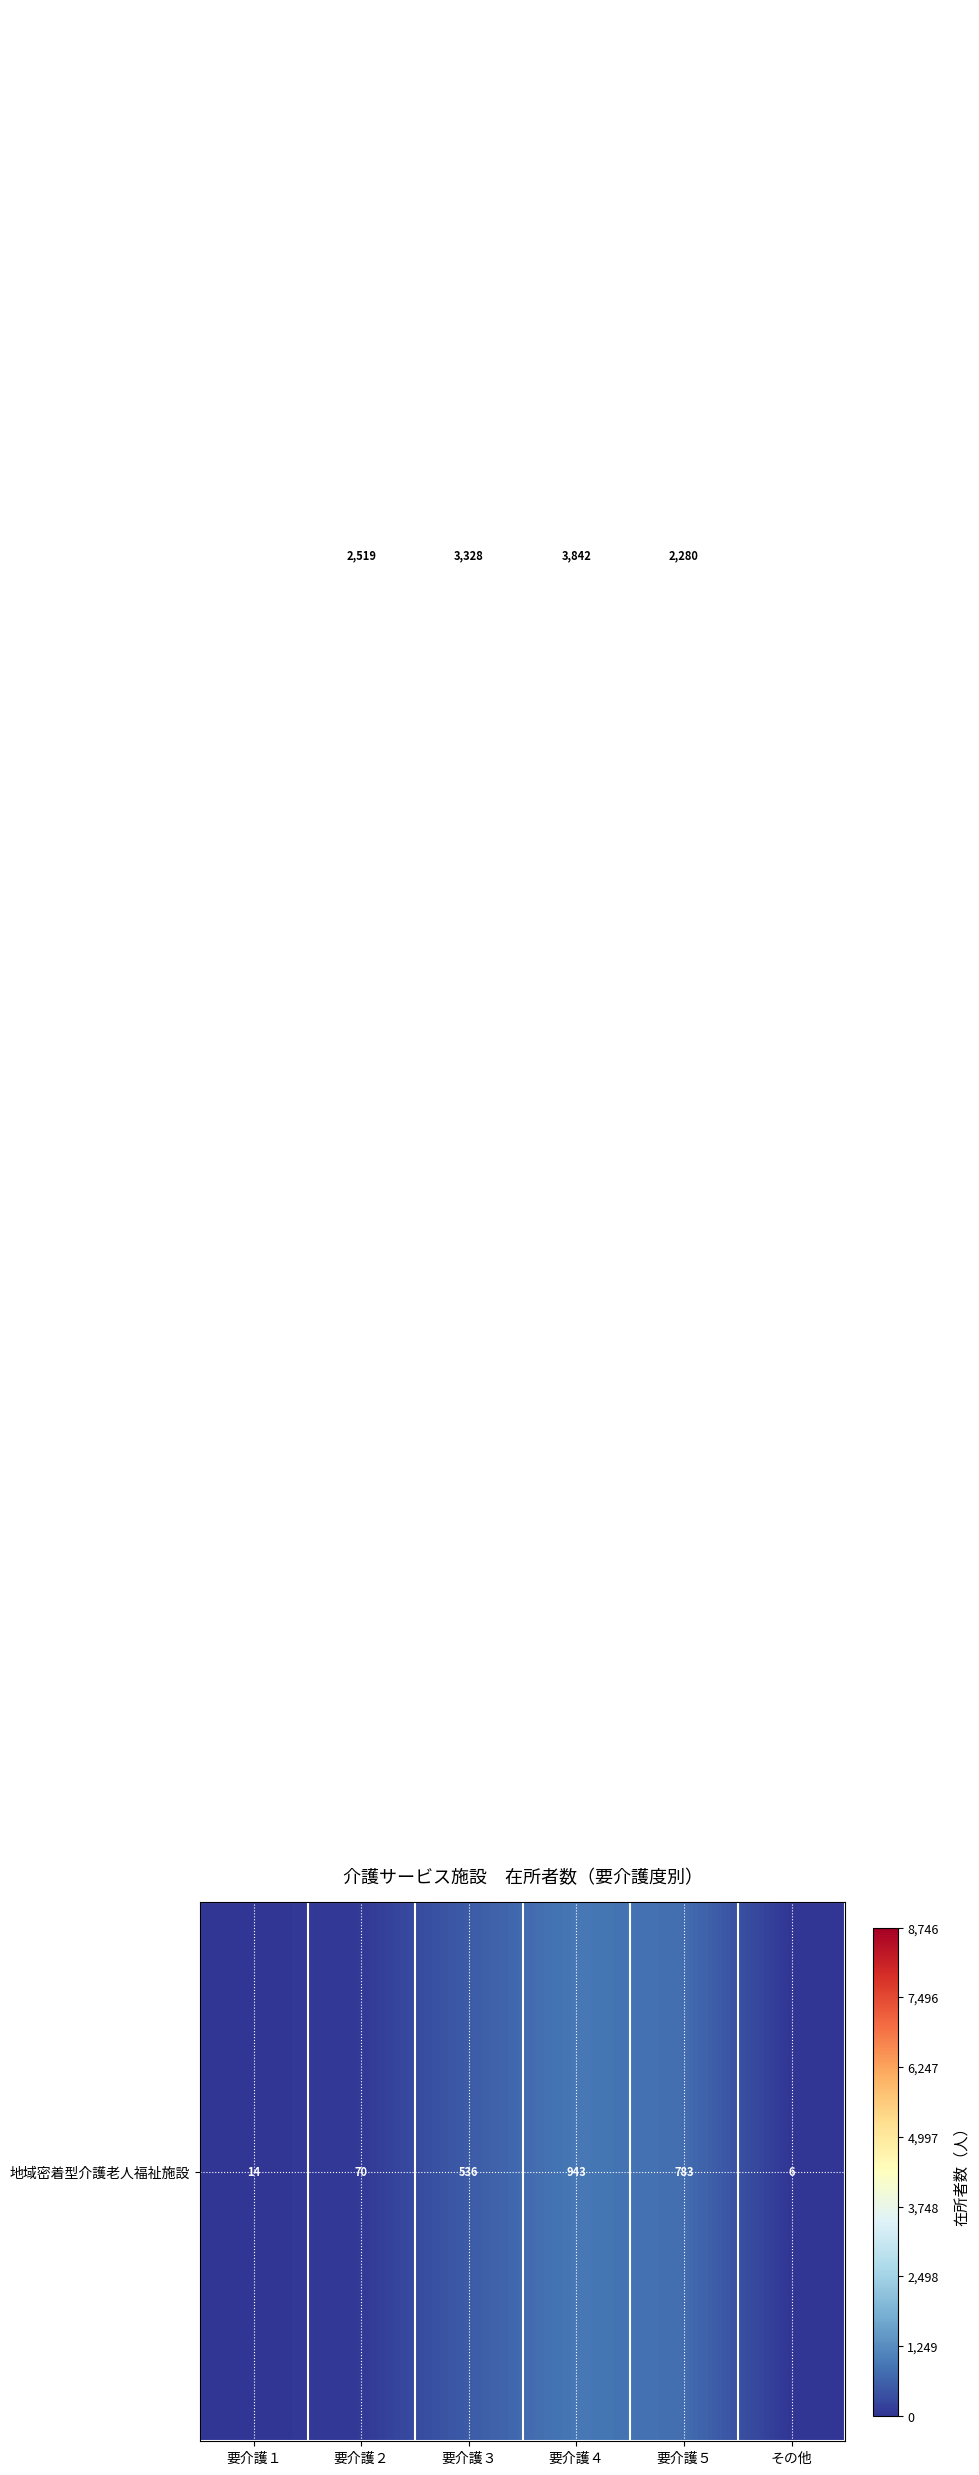

At which category is the sum across all series the highest?

要介護４